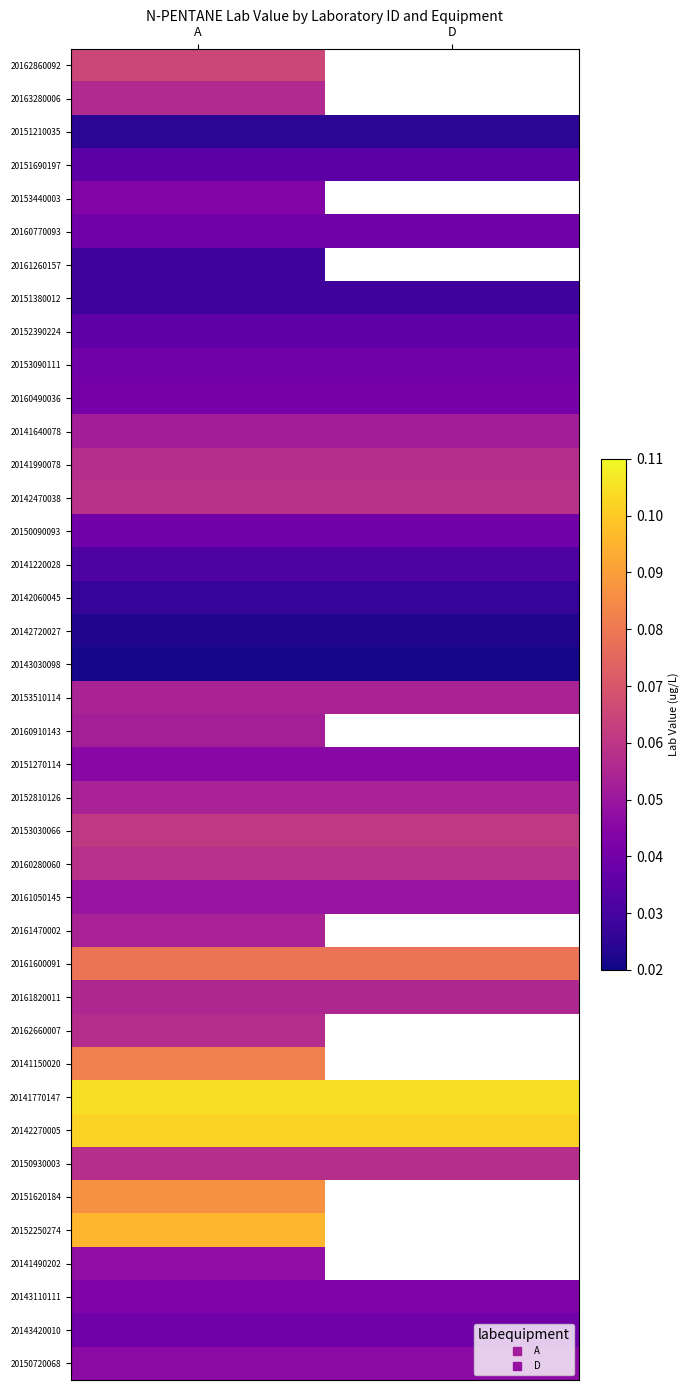

How many categories are shown in the chart?

2